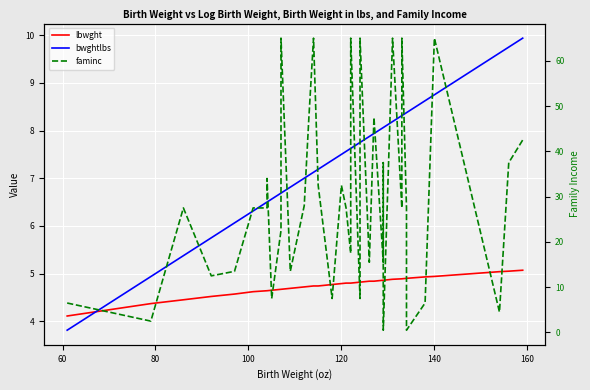

What is the value of the bwghtlbs point at the 34th from the left?

8.4